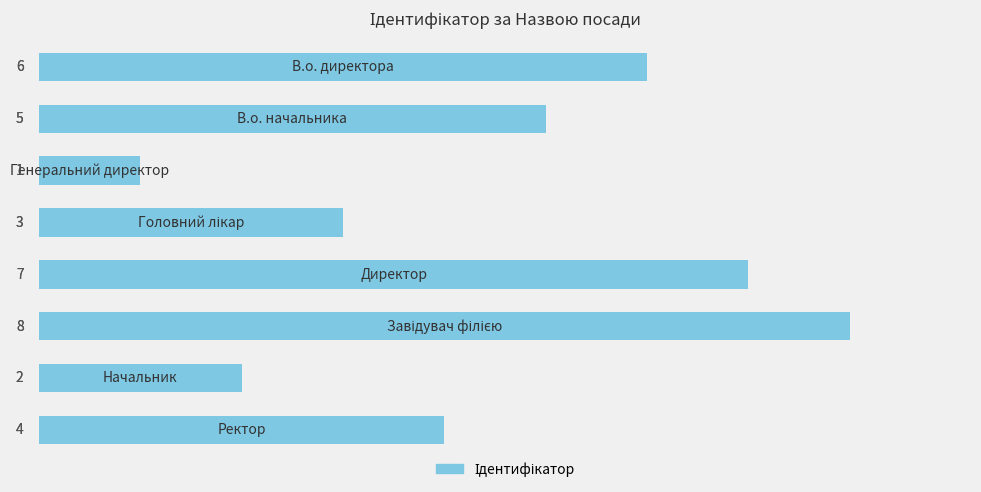

Reading top to bottom, list all the values displayed in this chart.

6	5	1	3	7	8	2	4